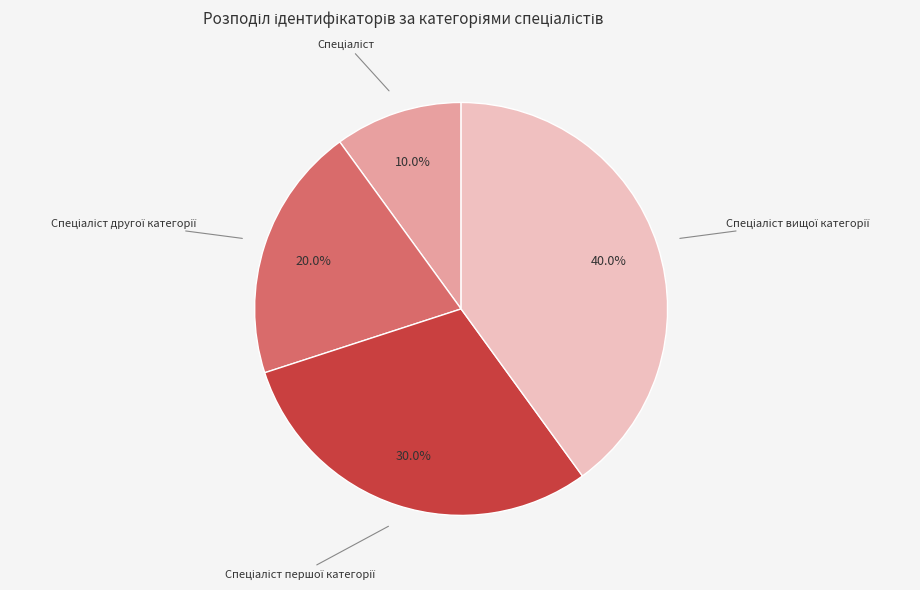

Is there any slice that represents more than half of the pie?

No